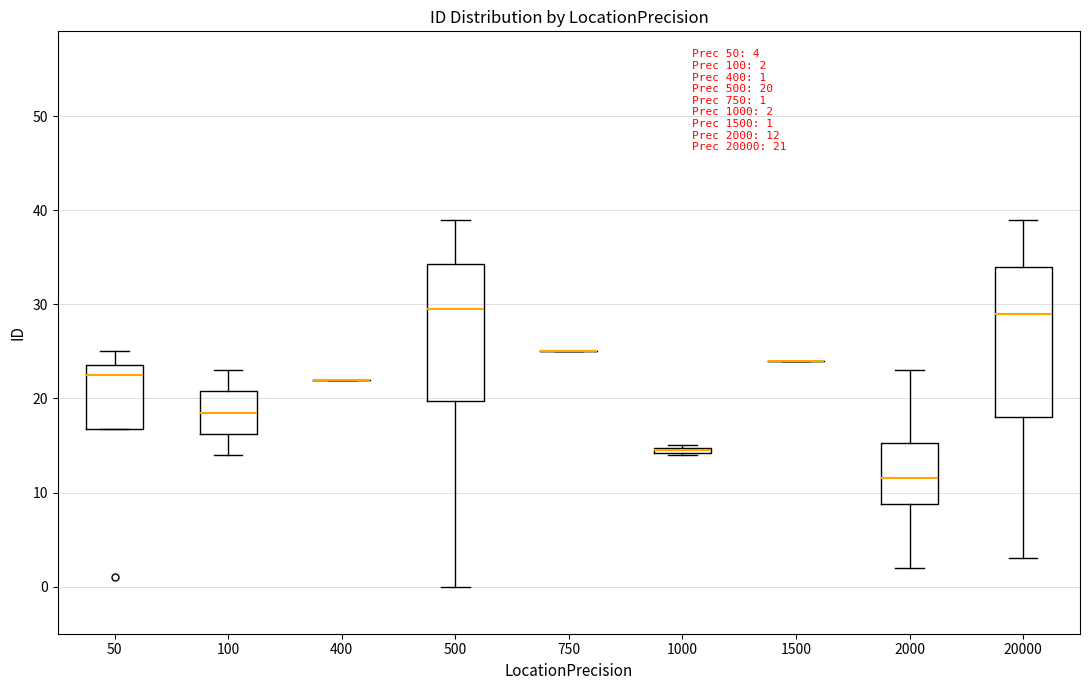

Comparing the boxes themselves (not the whiskers), which one is the tallest?

20000